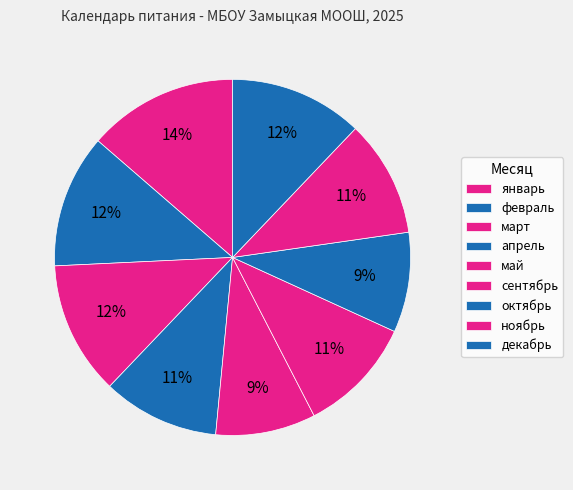

Between январь and апрель, which is larger?

январь